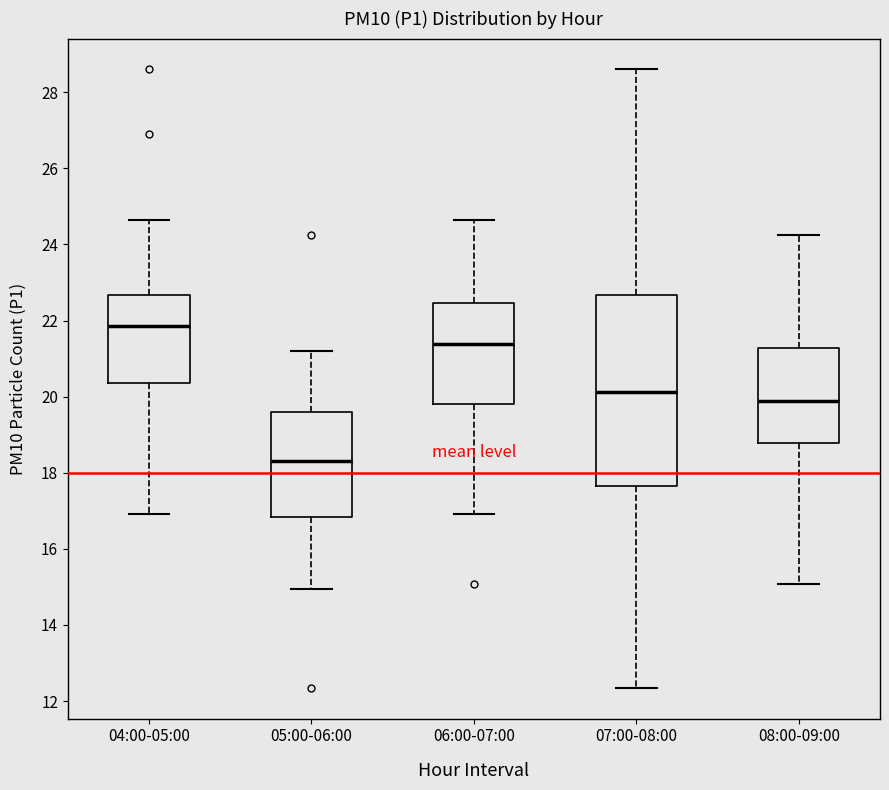

Which box's median line is the lowest?

05:00-06:00